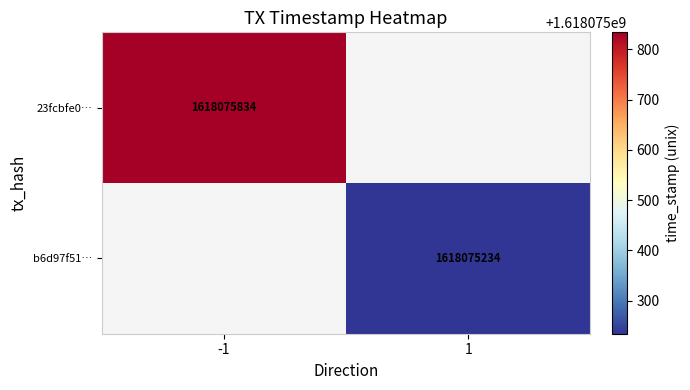

Which series changed the most between direction and time_stamp?

23fcbfe0e6f8c44f21a57766fe050b6d0e5868f